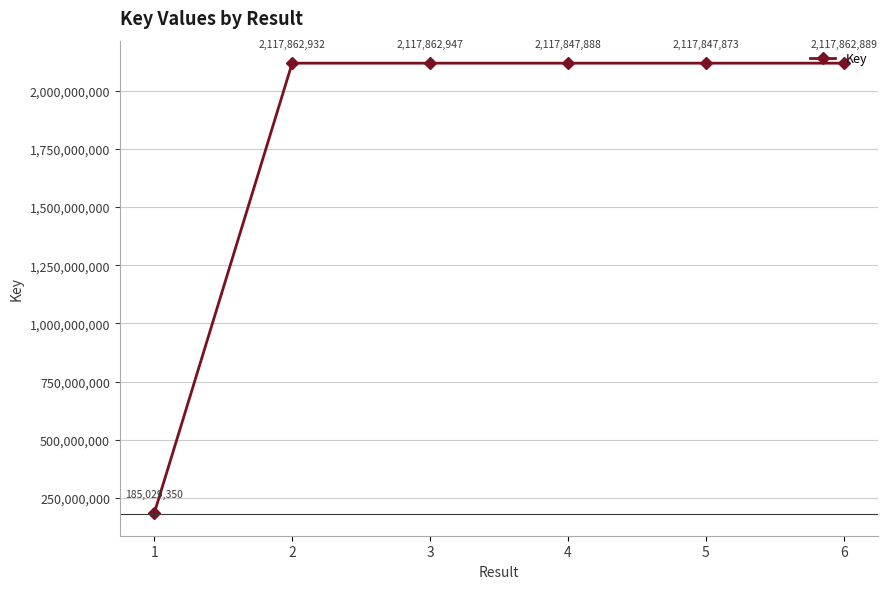

The chart shows a value of 905568320 at 6. True or false?

False